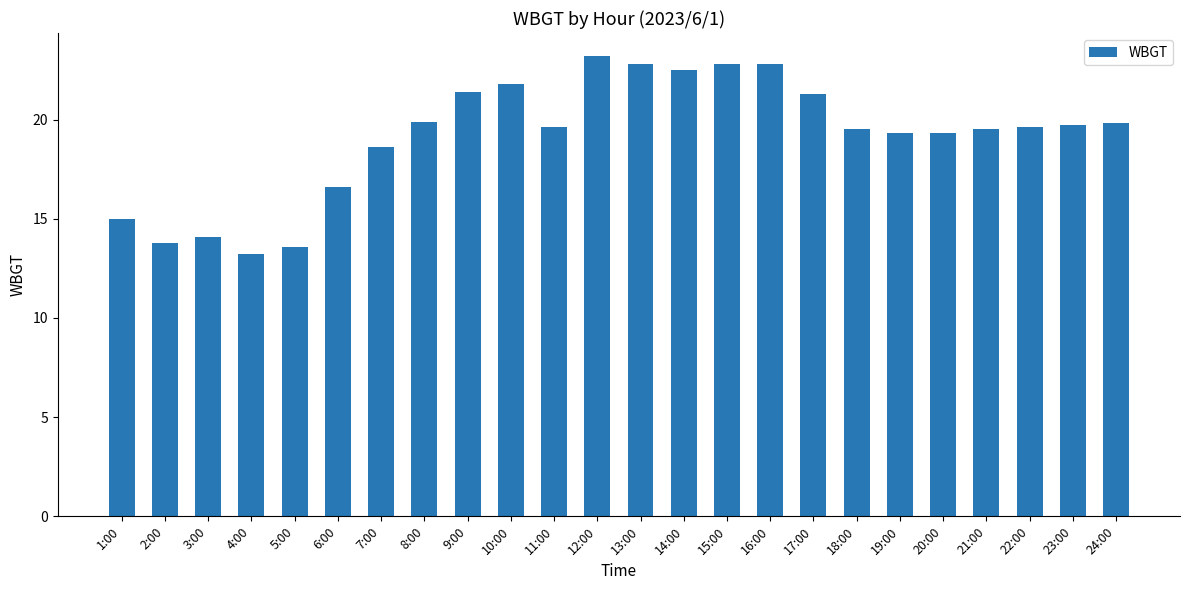

Reading left to right, what are all the values shown in this chart?

15.0	13.8	14.1	13.2	13.6	16.6	18.6	19.9	21.4	21.8	19.6	23.2	22.8	22.5	22.8	22.8	21.3	19.5	19.3	19.3	19.5	19.6	19.7	19.8